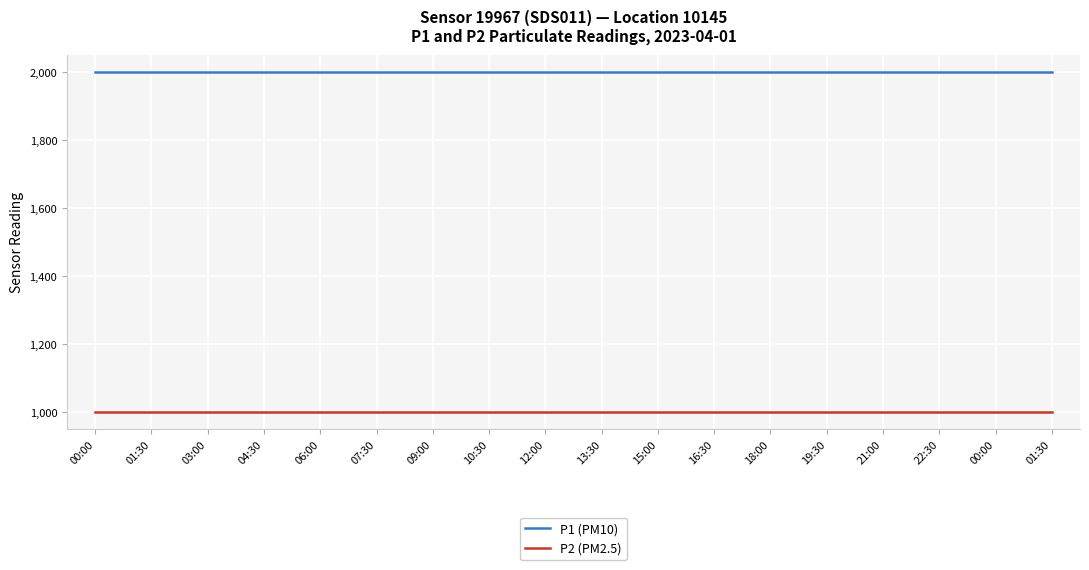

What are all the series names shown in the legend?

P1 (PM10), P2 (PM2.5)